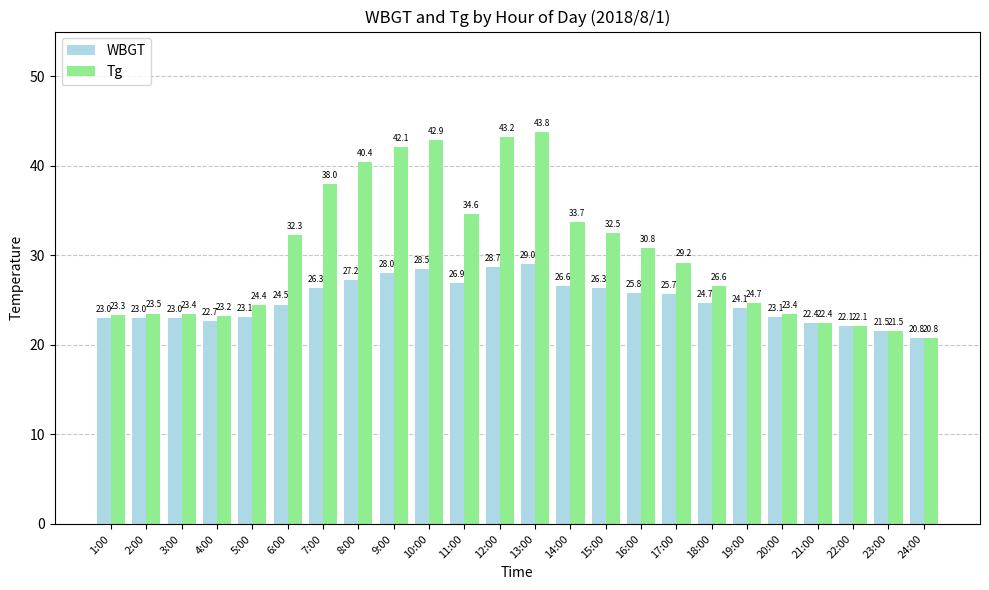

The WBGT series shows 18.2 at 15:00. True or false?

False